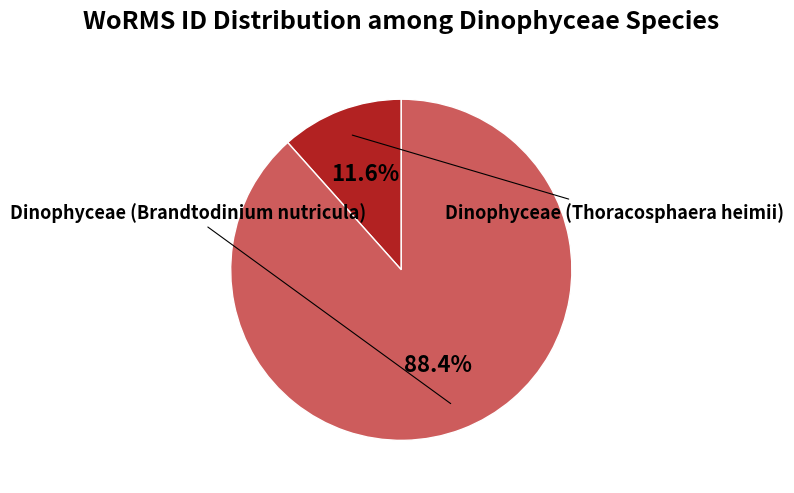

Does any single category account for the majority?

Yes